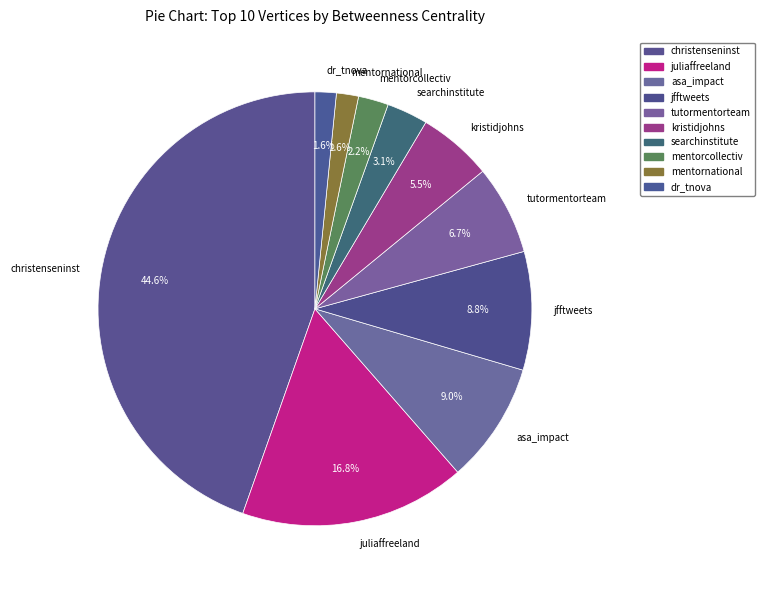

Between jfftweets and dr_tnova, which is larger?

jfftweets